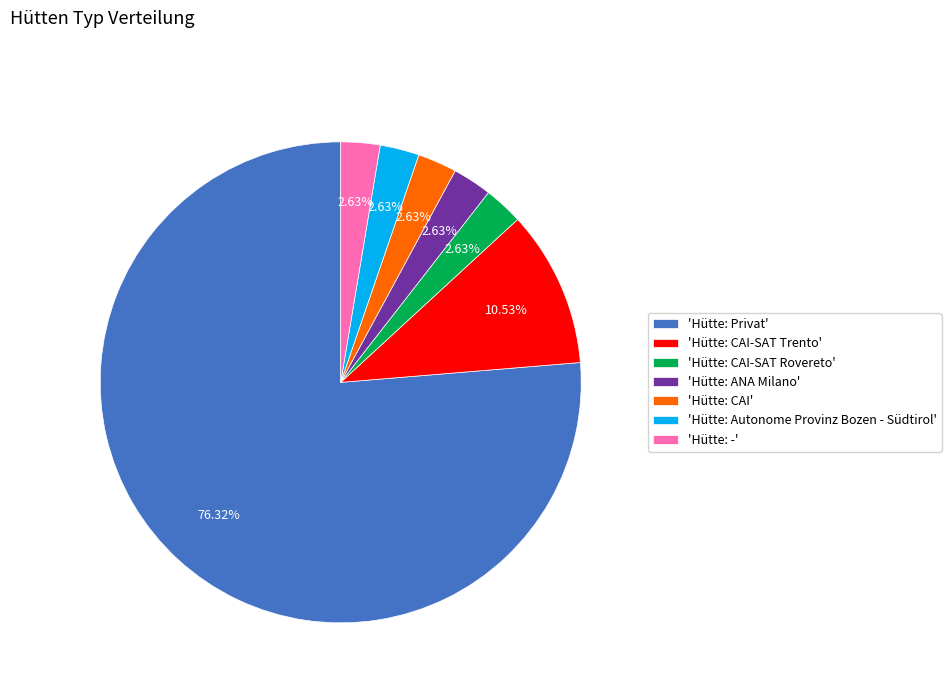

Is the sum of 'Hütte: CAI-SAT Rovereto' and 'Hütte: CAI-SAT Trento' greater than half?

No